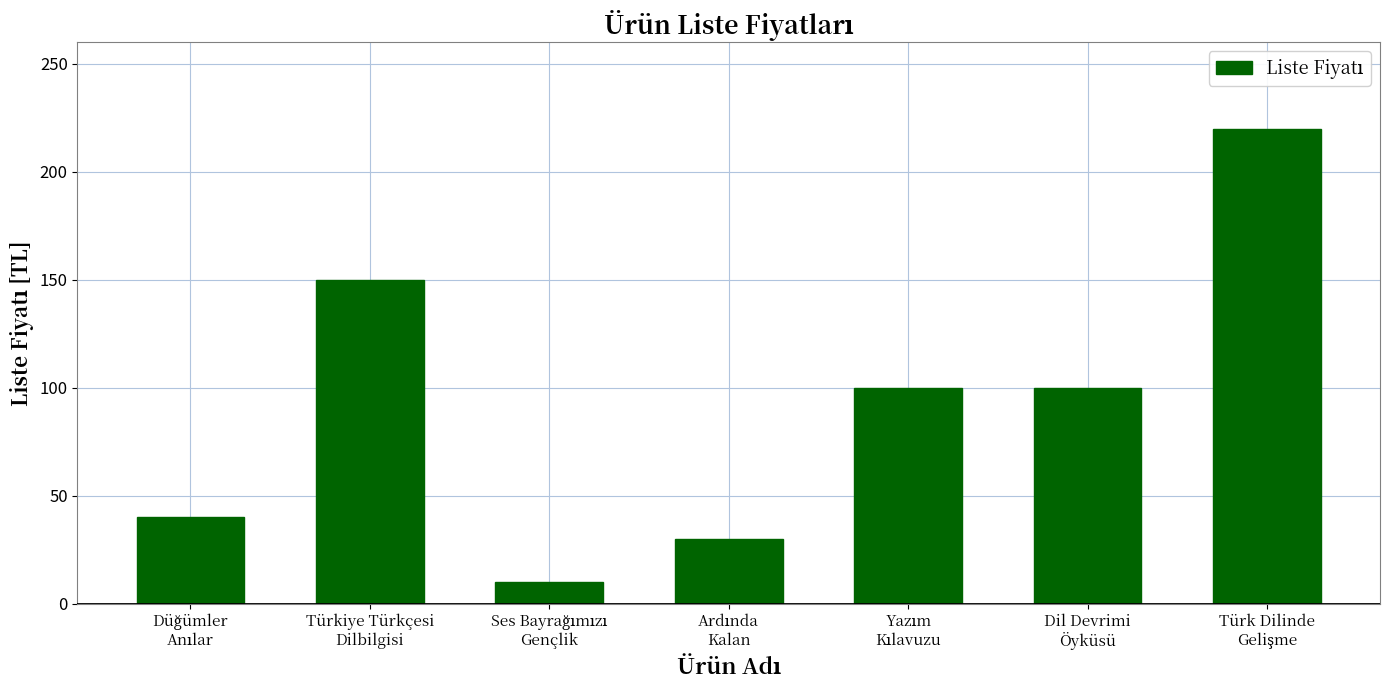

What is the value of the 1st bar from the left?

40